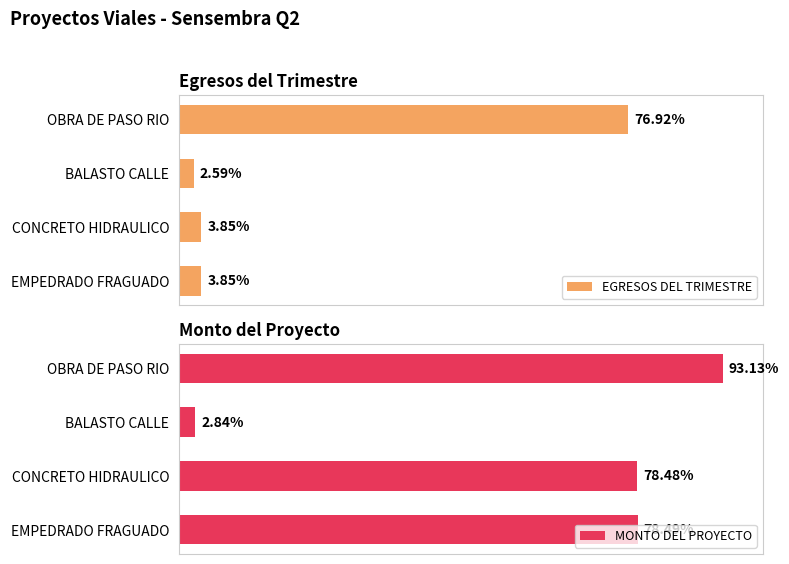

Is the value of MONTO DEL PROYECTO at EMPEDRADO FRAGUADO greater than the value of EGRESOS DEL TRIMESTRE at CONCRETO HIDRAULICO?

Yes